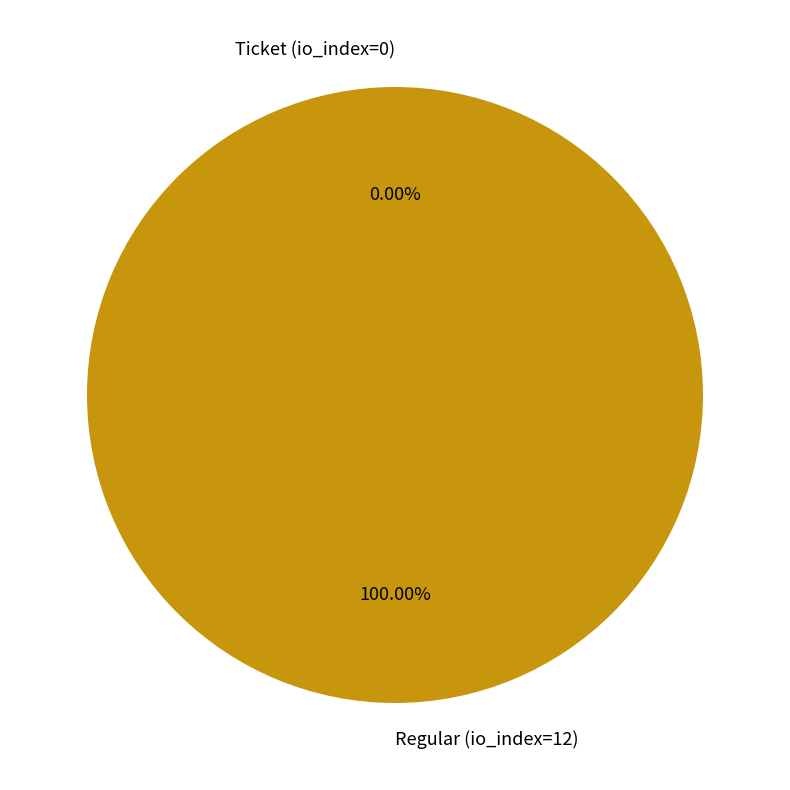

Is it true that Ticket (io_index=0) is 8% of the pie?

False